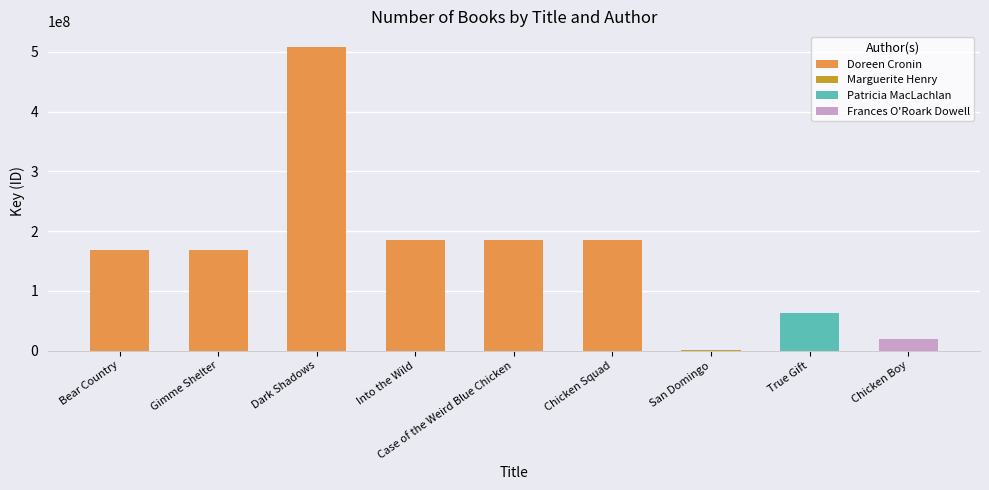

What is the maximum value shown in the chart?

509134213